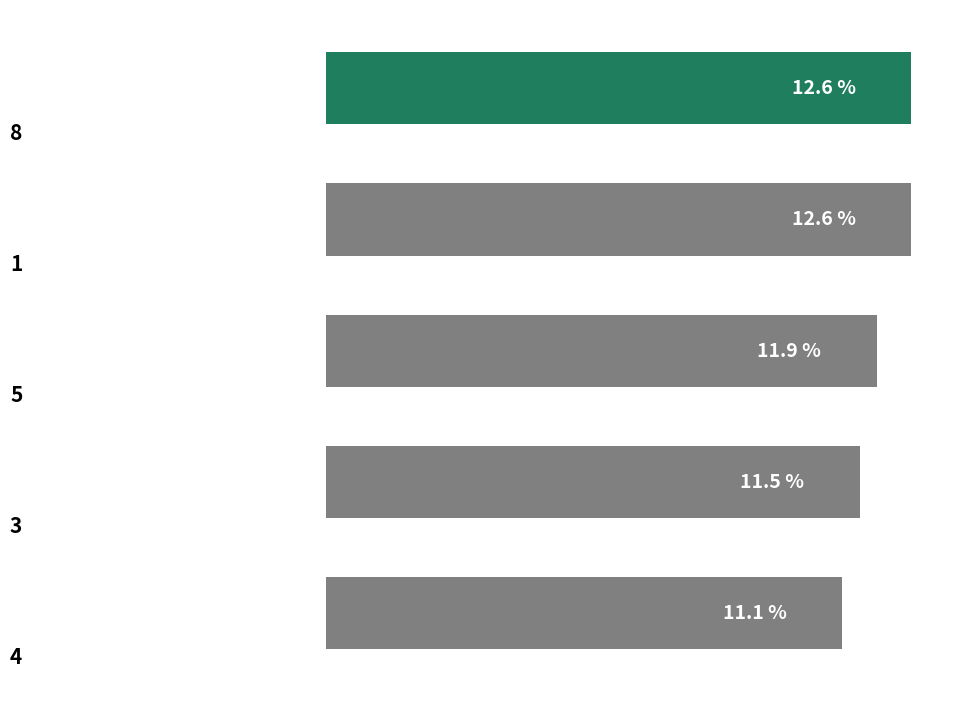

Does the chart contain stacked bars?

No